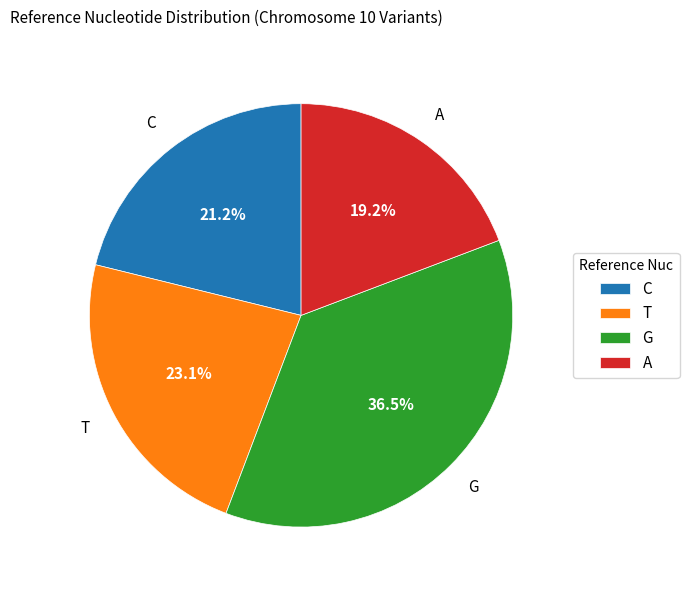

Between C and G, which is larger?

G